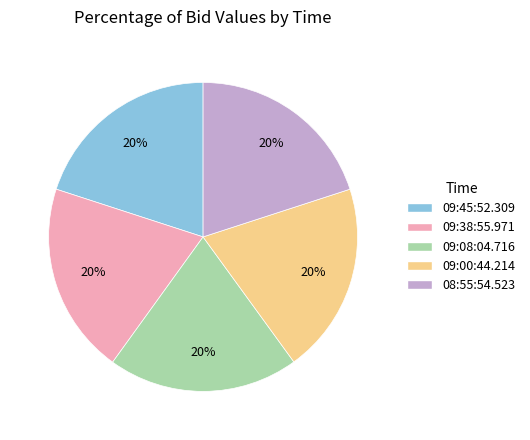

To the nearest percent, what is the average slice percentage?

20%